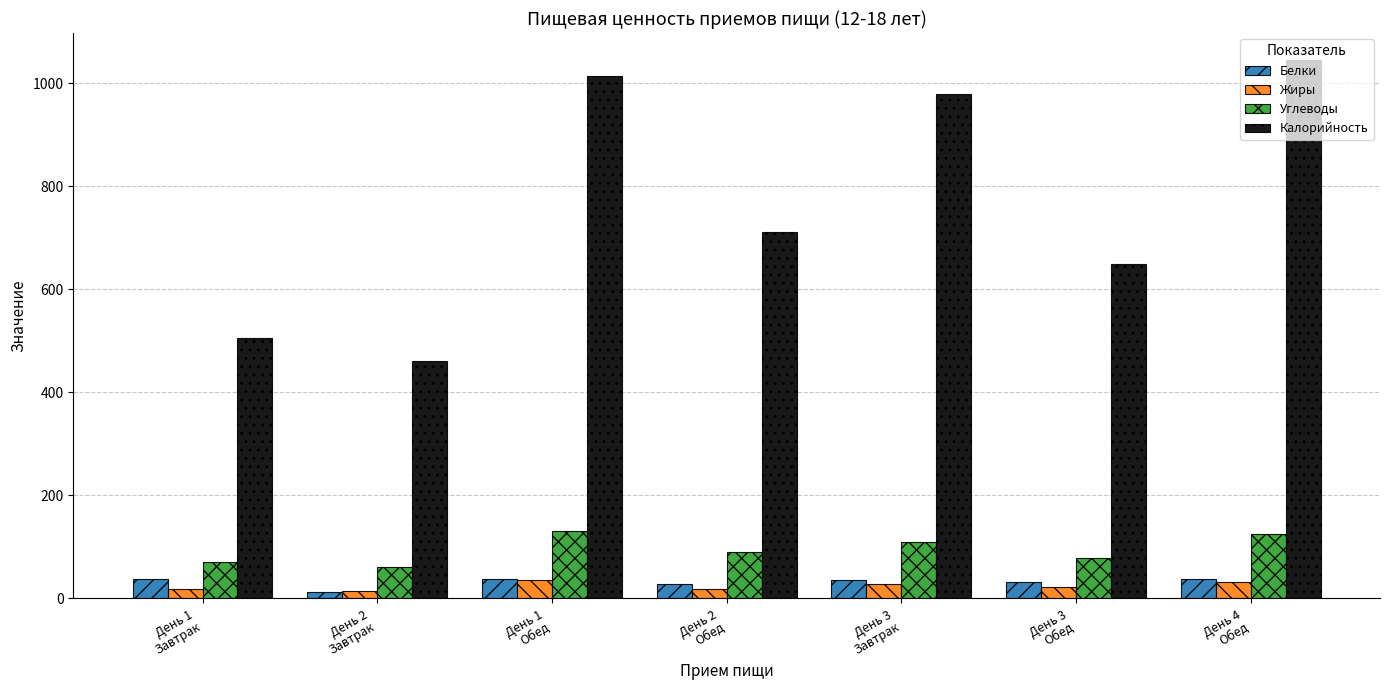

Which series has the widest spread of values?

Калорийность